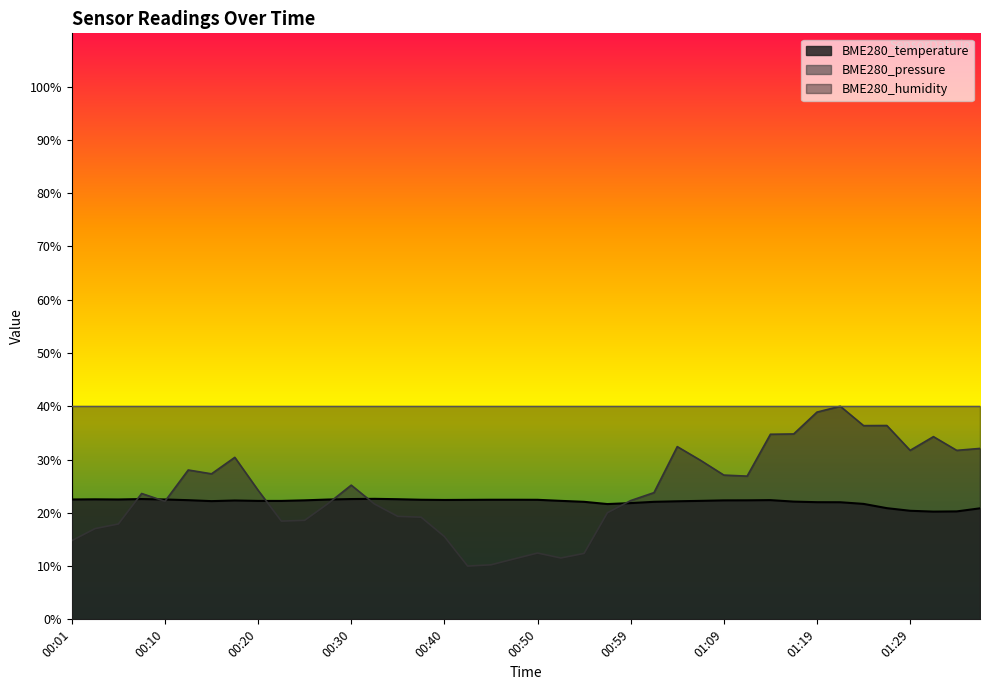

Reading left to right, list all the values displayed in this chart.

BME280_temperature: 22.5	22.5	22.5	22.6	22.5	22.4	22.2	22.3	22.2	22.2	22.3	22.5	22.6	22.6	22.6	22.4	22.4	22.4	22.4	22.4	22.4	22.2	22.1	21.6	21.8	22.1	22.2	22.2	22.3	22.3	22.4	22.1	22.0	22.0	21.7	20.9	20.4	20.2	20.3	20.8
BME280_pressure_norm: 14.8	17.0	17.9	23.6	22.1	28.0	27.3	30.4	24.2	18.4	18.6	21.7	25.2	21.6	19.3	19.2	15.5	10.0	10.2	11.4	12.4	11.5	12.4	20.0	22.3	23.8	32.4	29.8	27.1	26.9	34.7	34.8	38.9	40.0	36.4	36.4	31.7	34.3	31.7	32.1